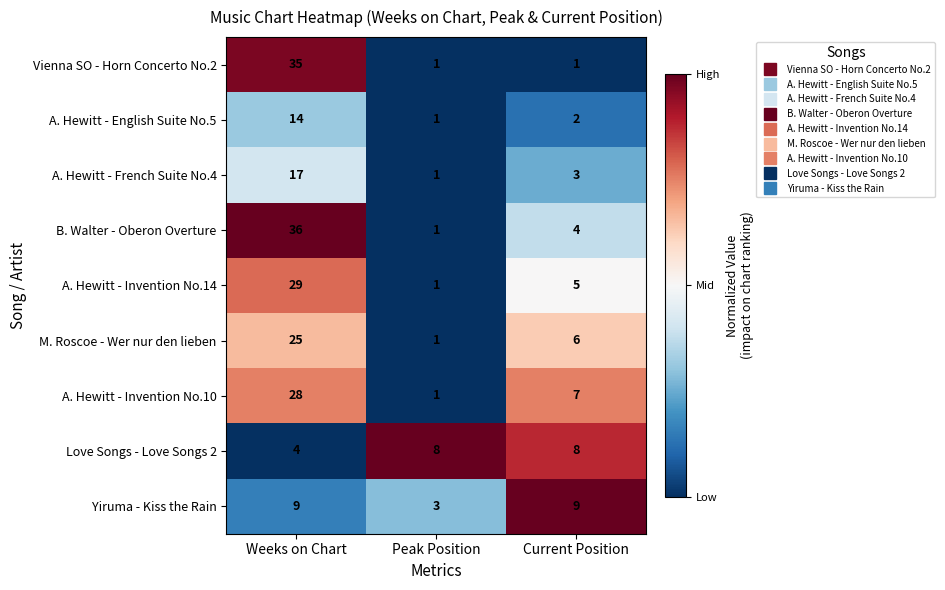

What is the greatest value displayed?

36